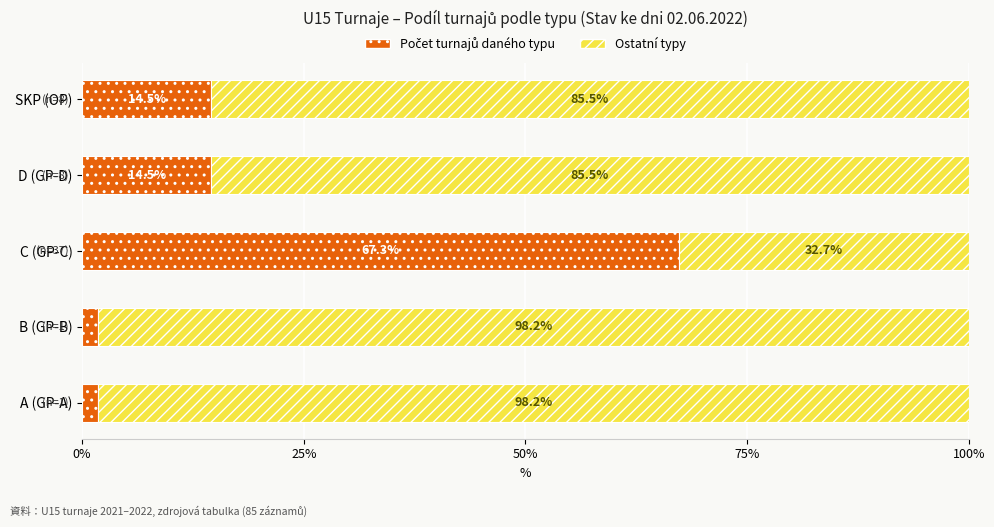

What is the total value across all series at C (GP-C)?

100.0